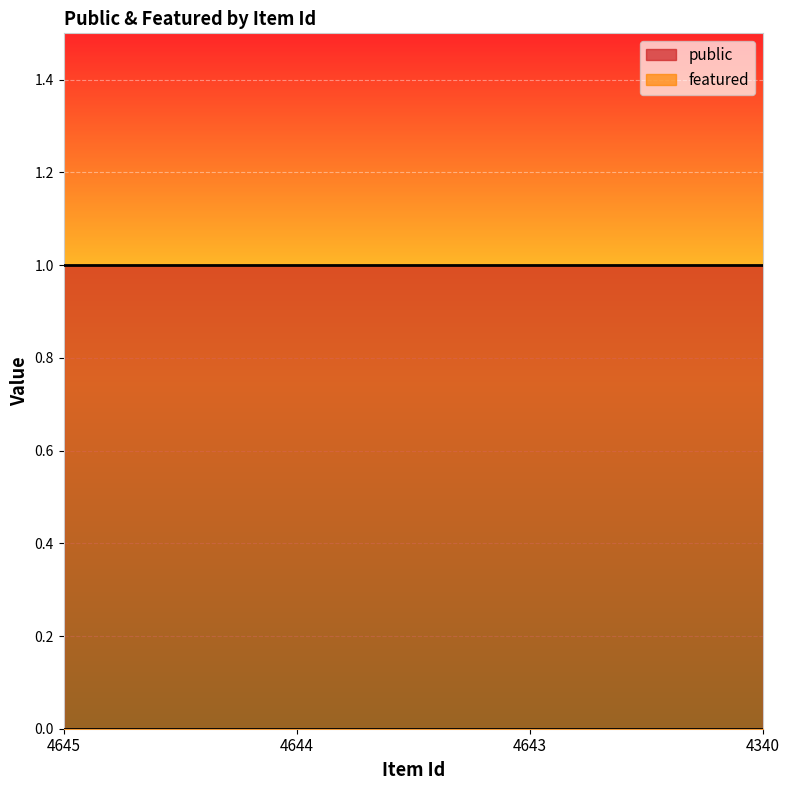

Count the number of data series in this chart.

2